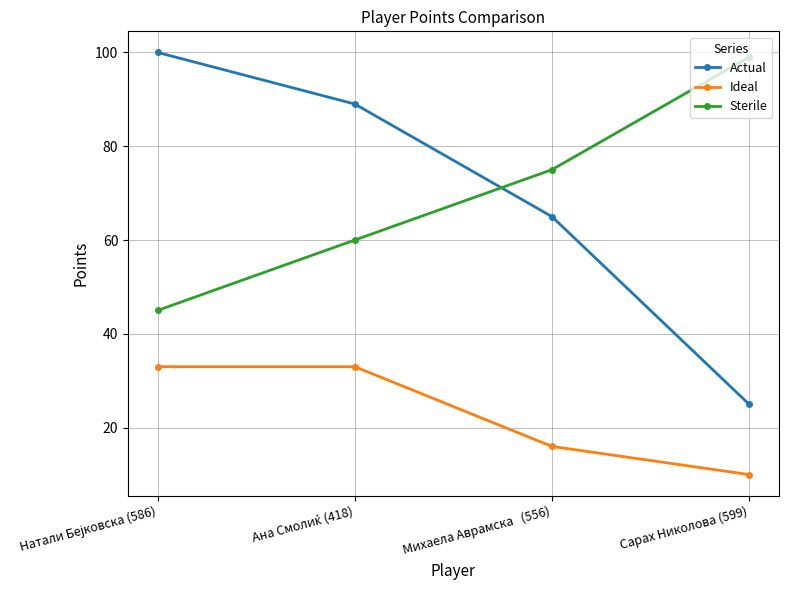

What is the maximum value shown in the chart?

100